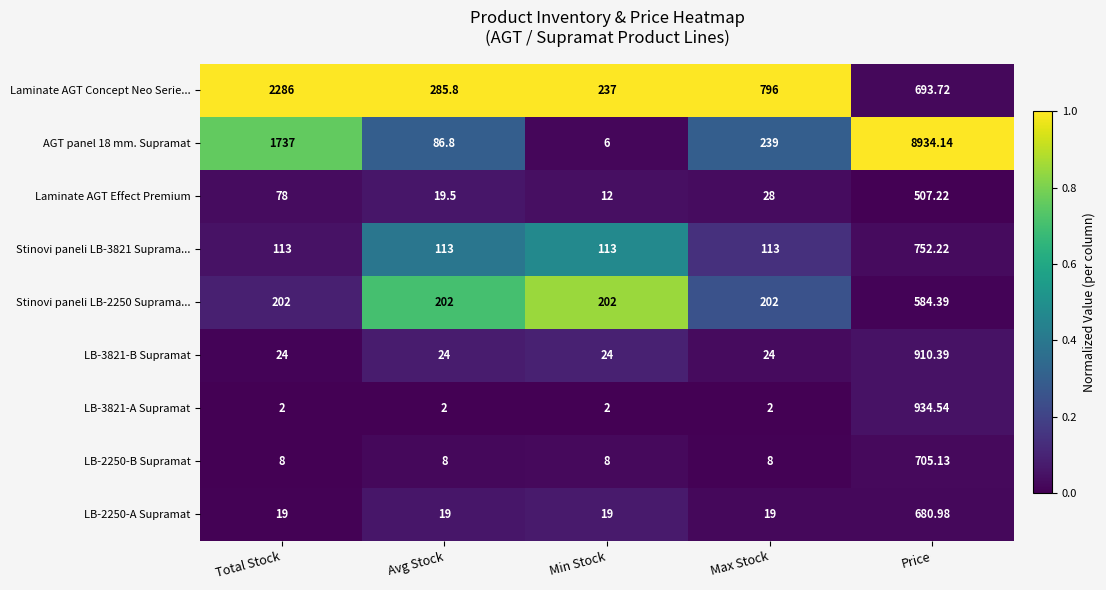

Which series changed the most between Total Stock and Min Stock?

Laminate AGT Concept Neo Serie...